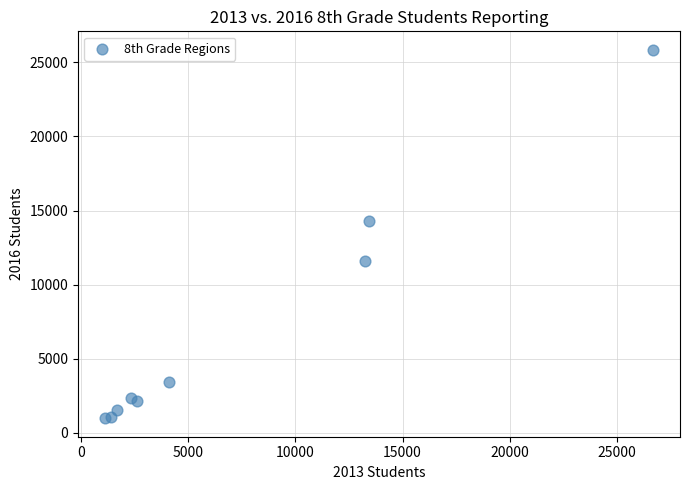

What Y value in the scatter plot is closest to 13416?

14266